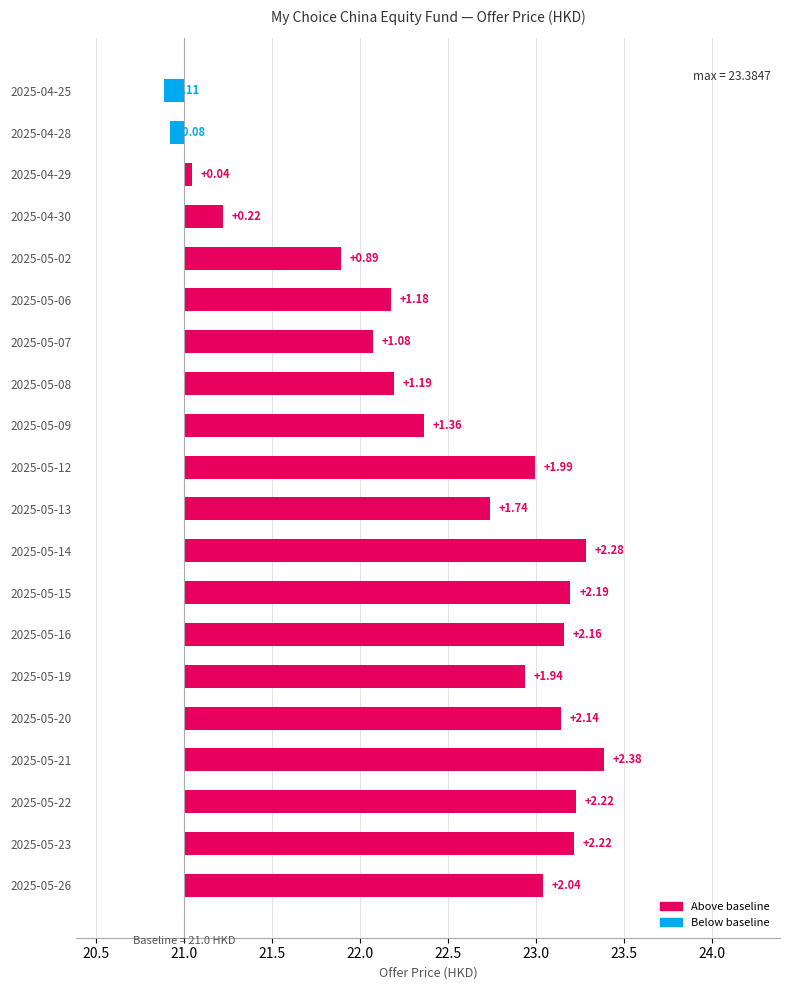

How many negative values are there?

2